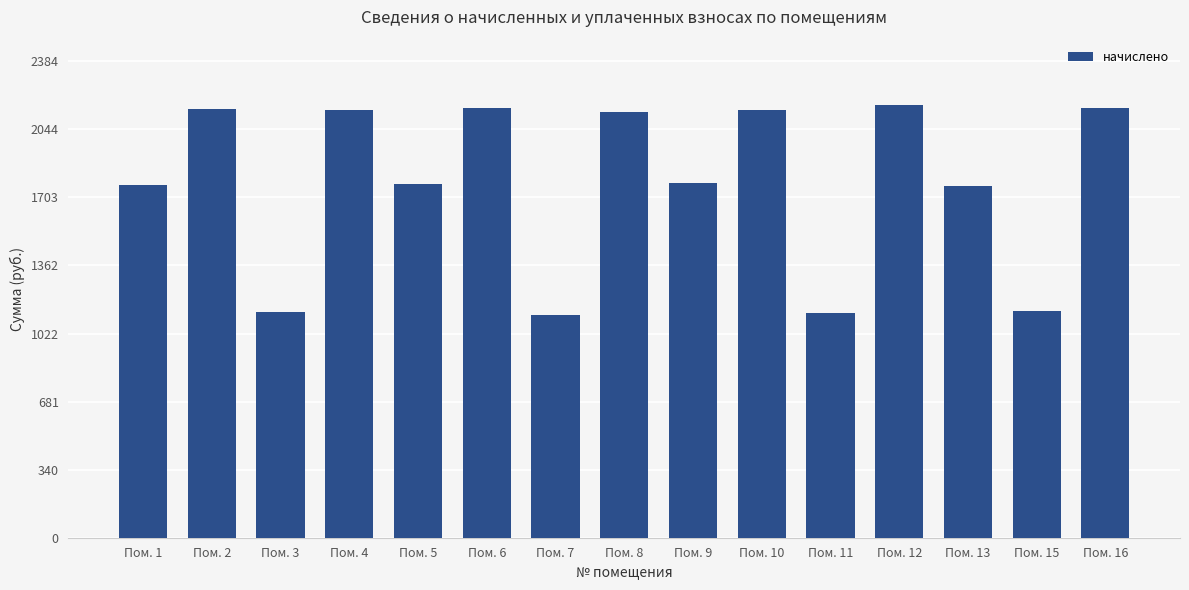

Is it true that the value at Пом. 9 is 1773.5?

True